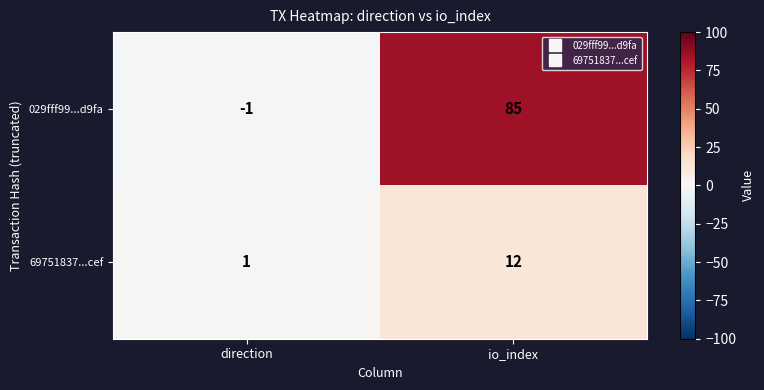

What is the spread (max minus min) of values at direction?

2